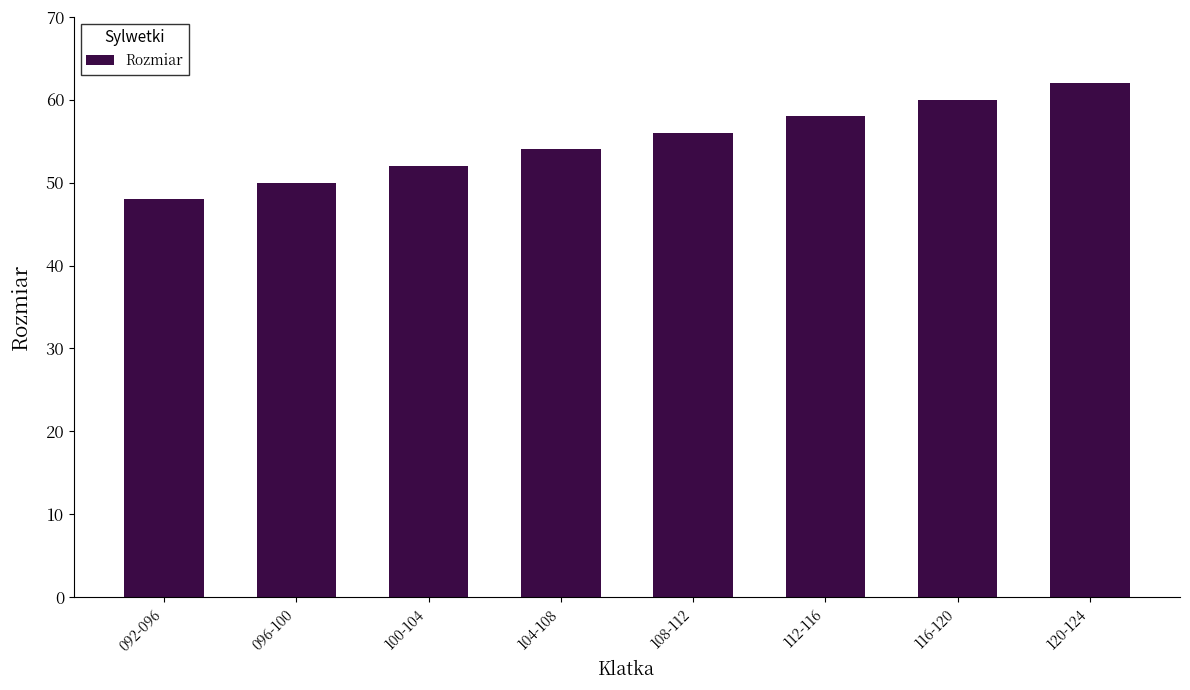

Is it true that the value at 116-120 is 60?

True